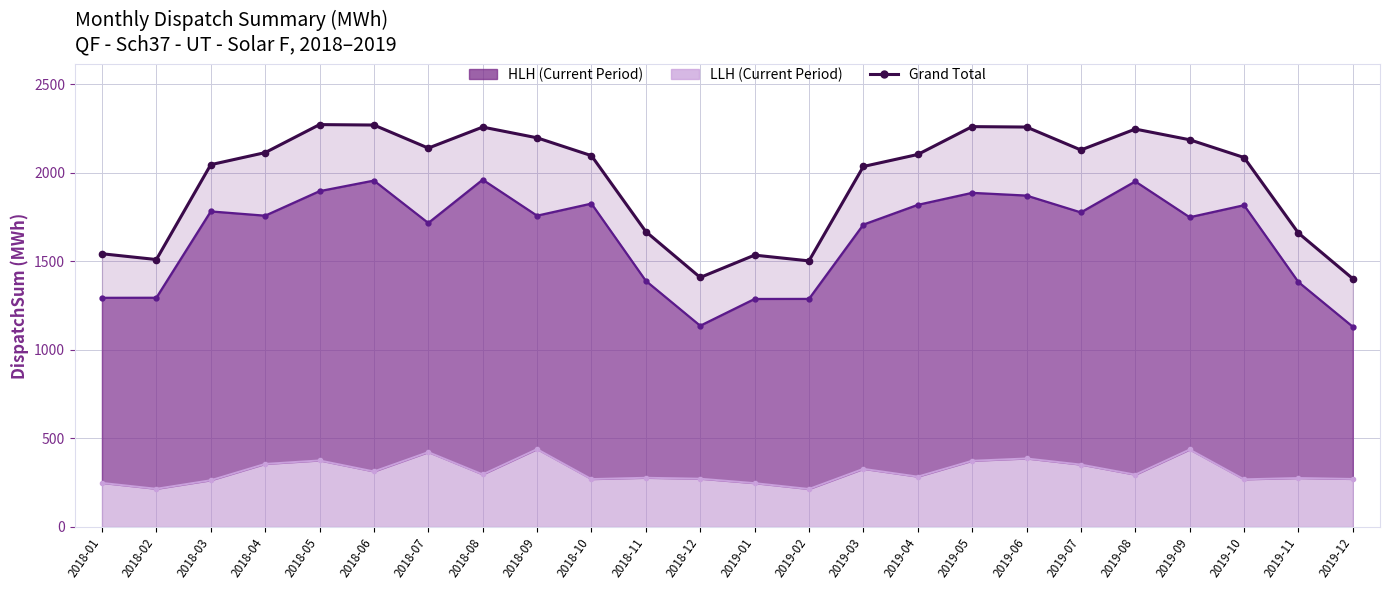

Where is the first local maximum?

2018-05